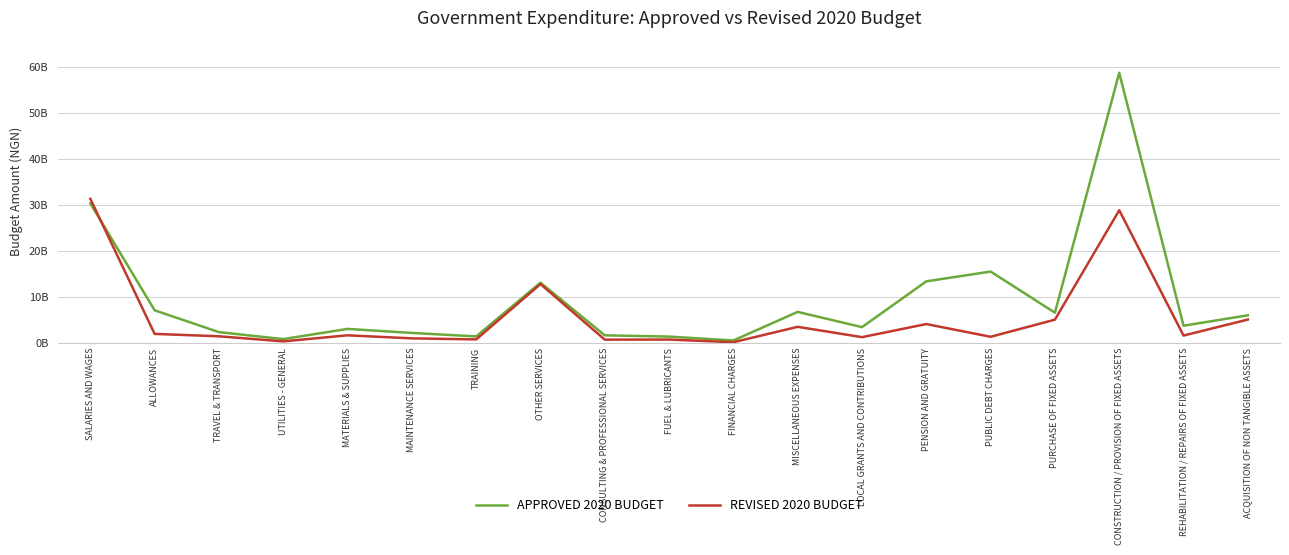

How many times do APPROVED 2020 BUDGET and REVISED 2020 BUDGET cross each other?

1